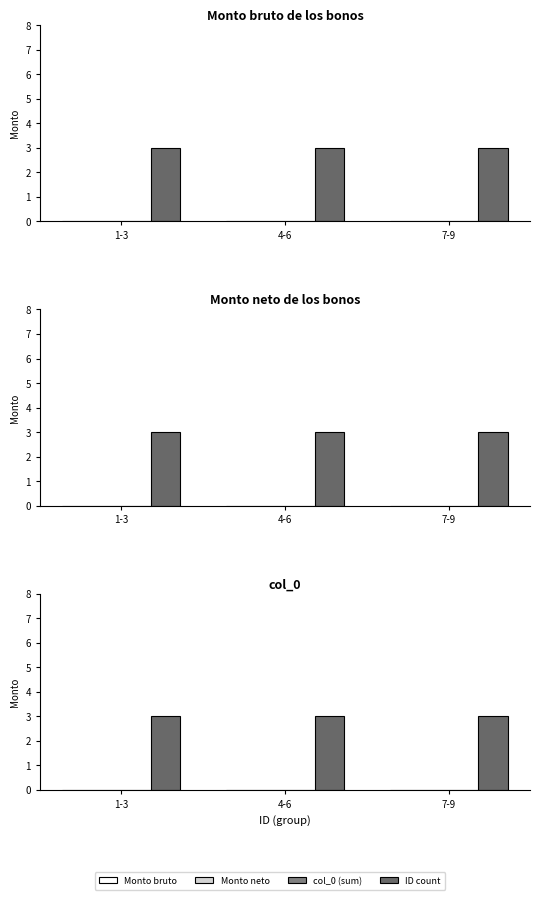

What is the maximum value for ID count?

3